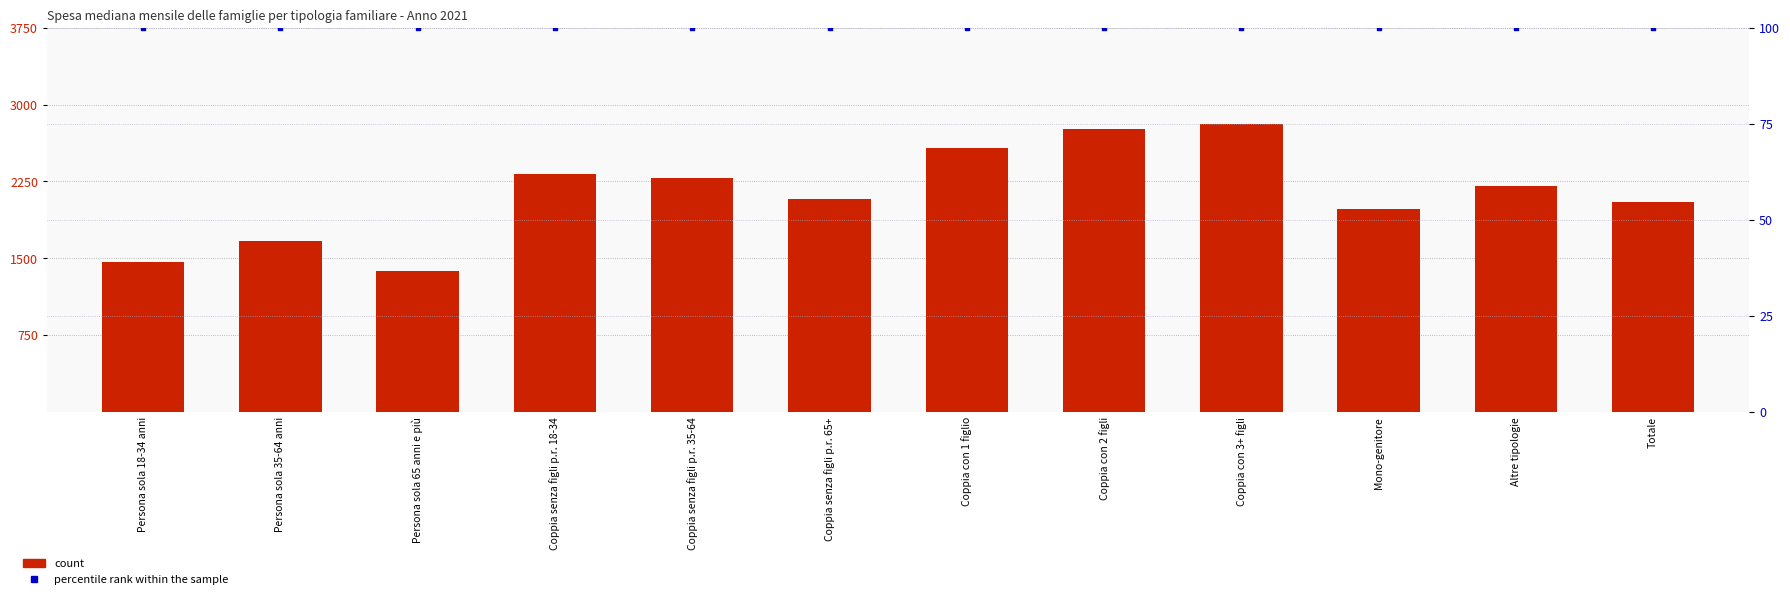

Which series reaches the minimum Y coordinate?

percentile rank within the sample